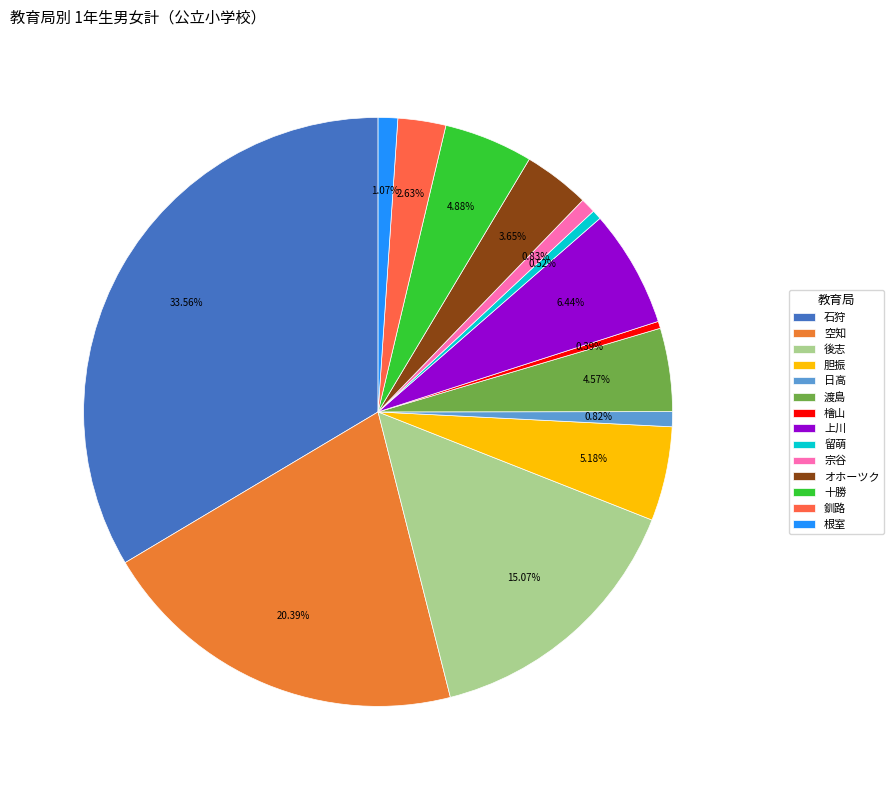

Which has a higher value, 日高 or 十勝?

十勝